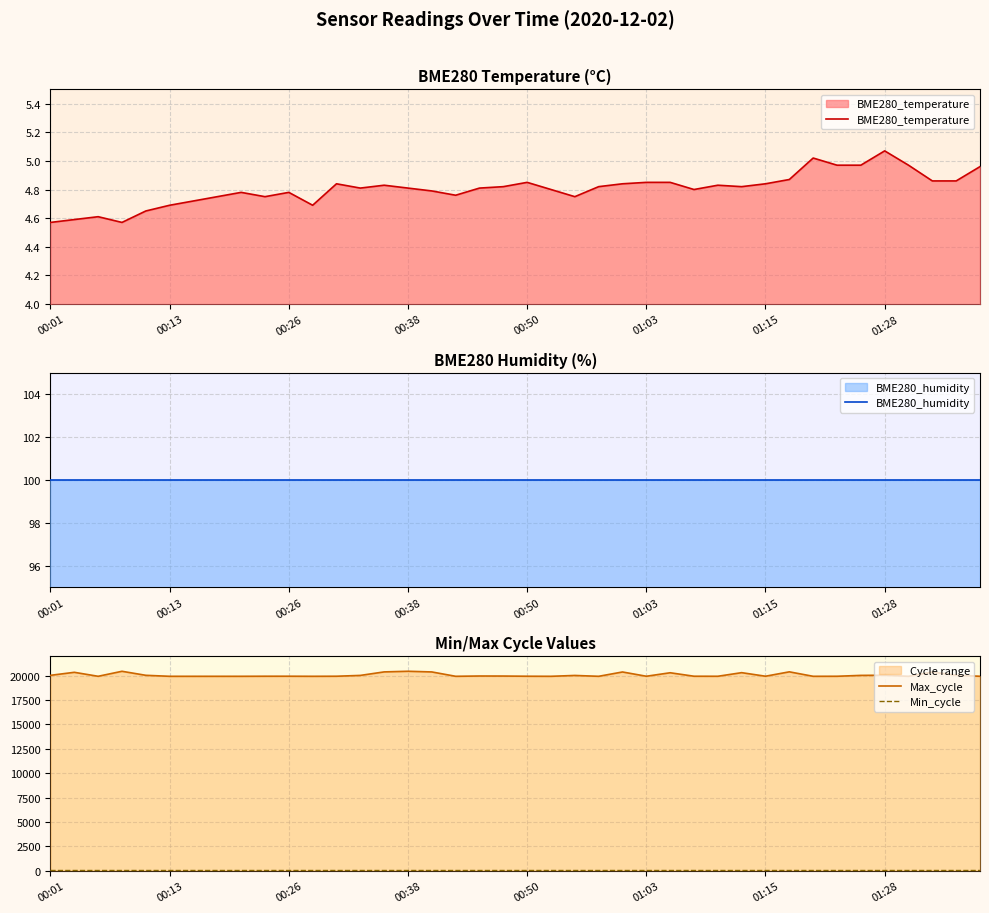

What is the sum of the BME280_temperature values at 37 and 10?

9.6